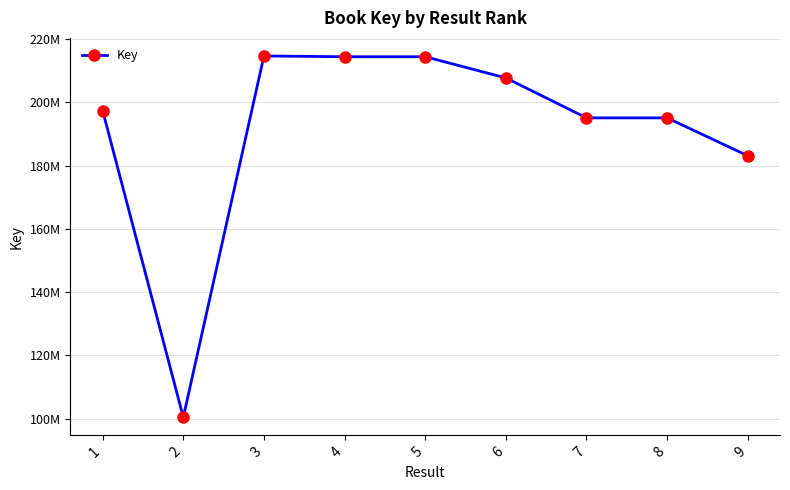

List the labels in order of value, largest first.

3, 5, 4, 6, 1, 7, 8, 9, 2